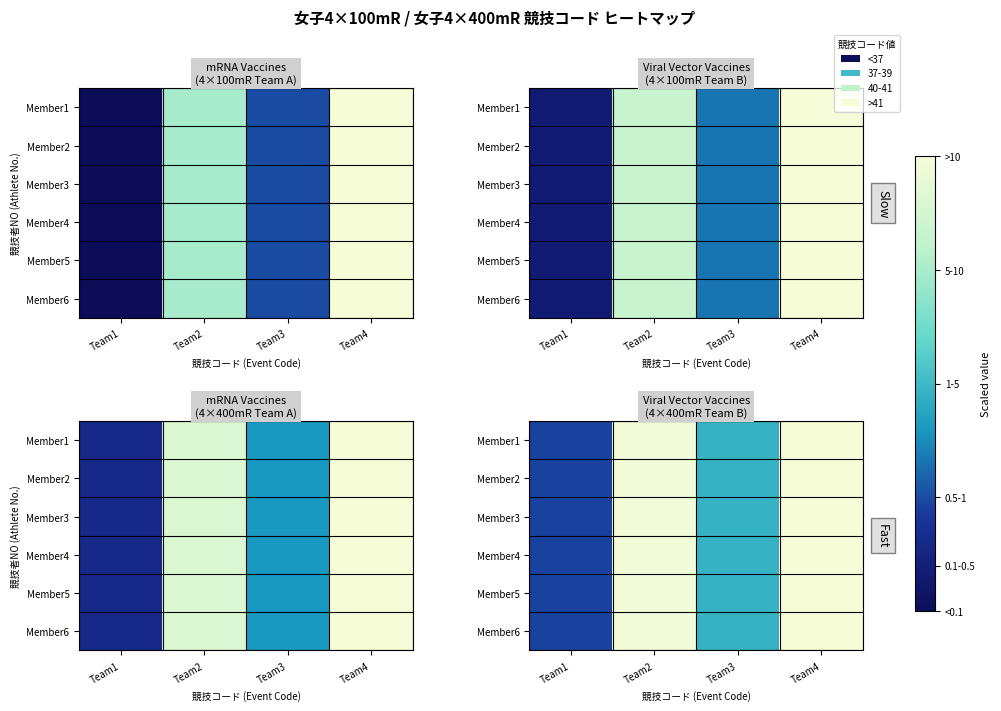

At how many categories does at least one series exceed 9?

2